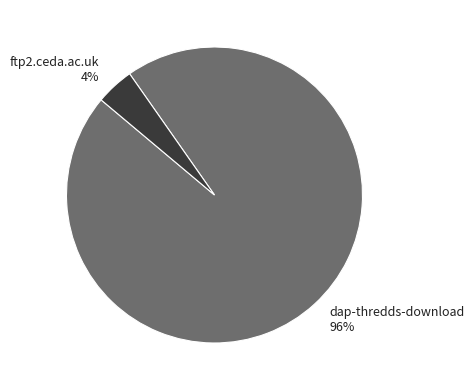

Is the sum of dap-thredds-download and ftp2.ceda.ac.uk greater than half?

Yes